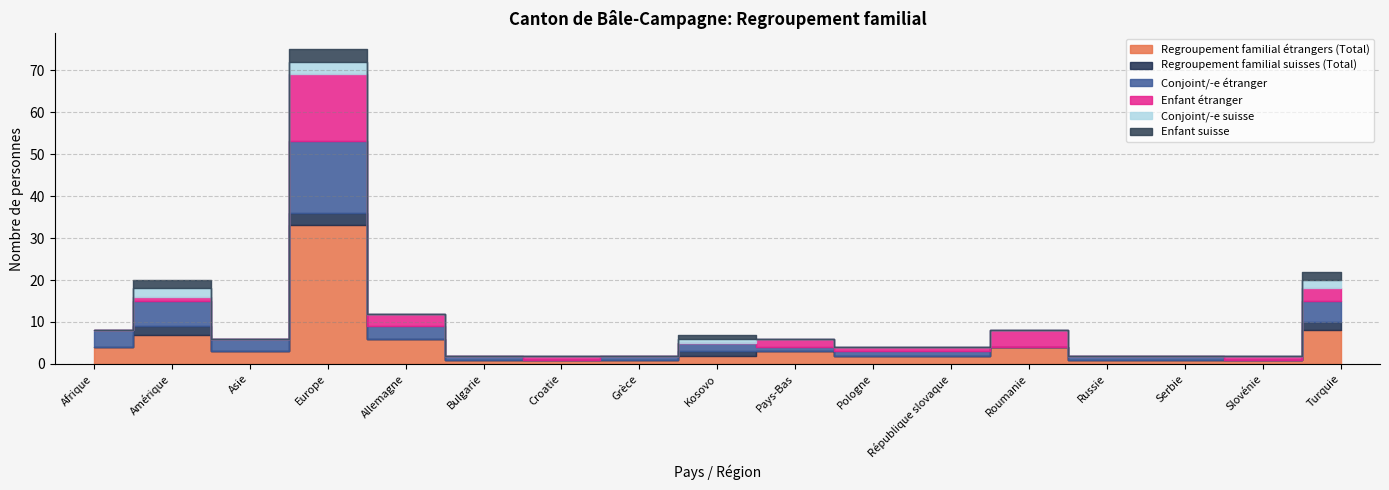

The Conjoint/-e suisse series shows -1 at République slovaque. True or false?

False